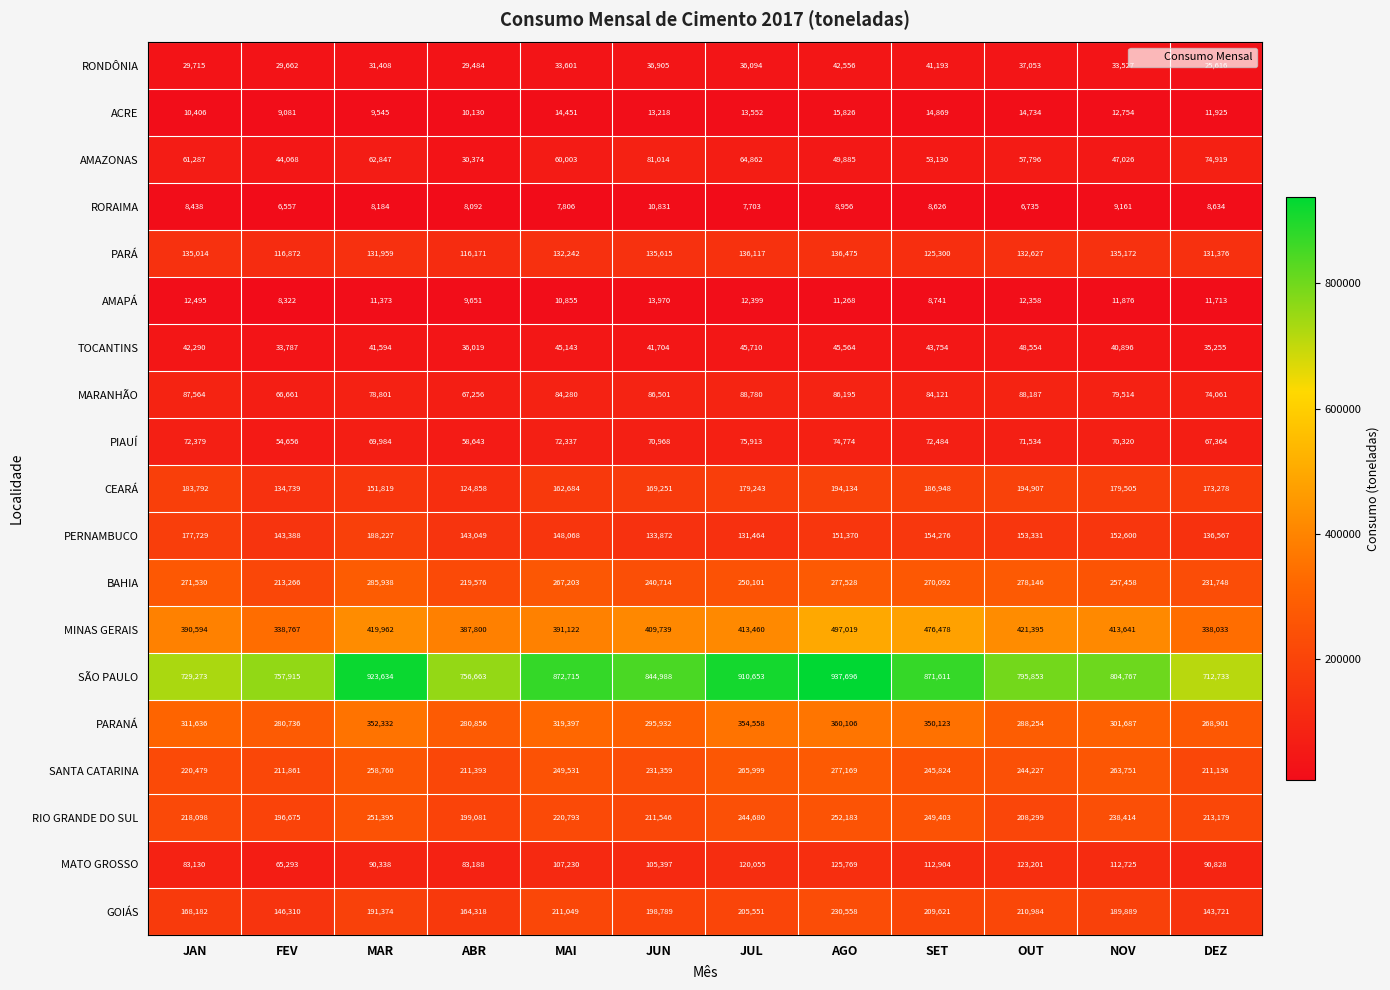

What is the difference between the maximum and minimum values in the AMAZONAS series?

50640